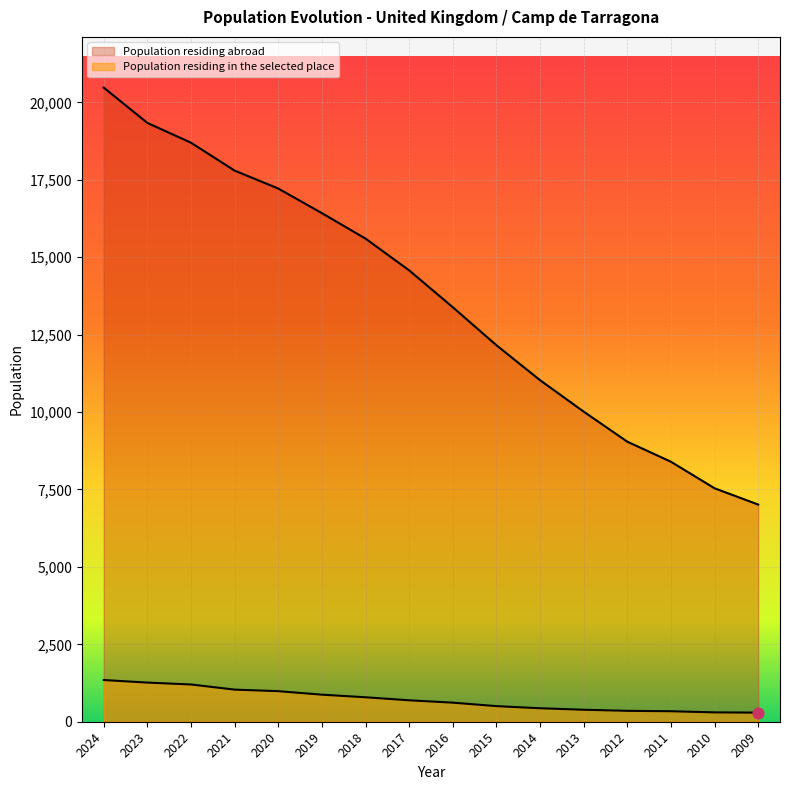

Which series reaches the minimum Y coordinate?

Population residing in the selected place